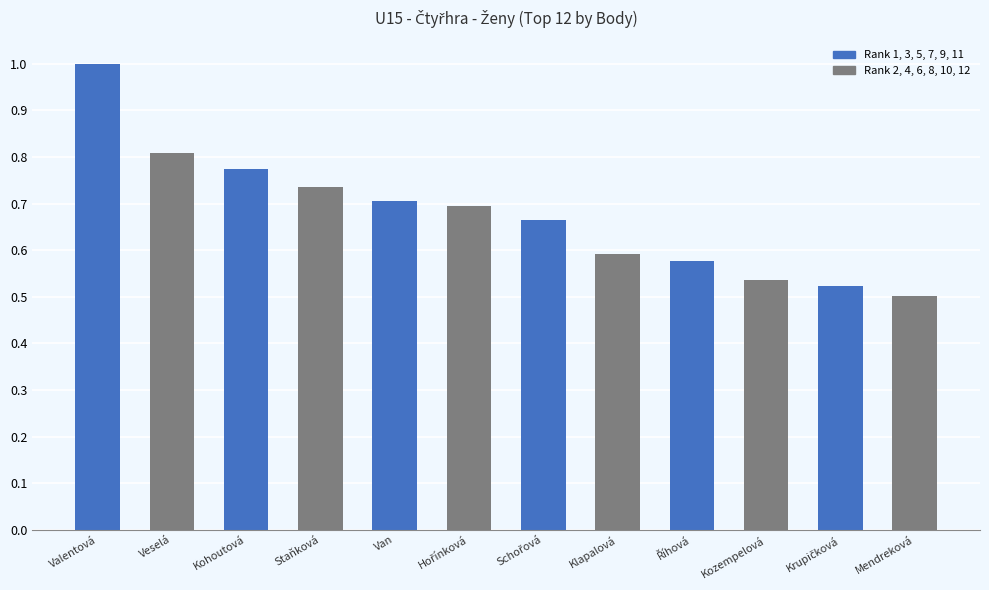

Which category has the lowest value across all series?

Mendreková